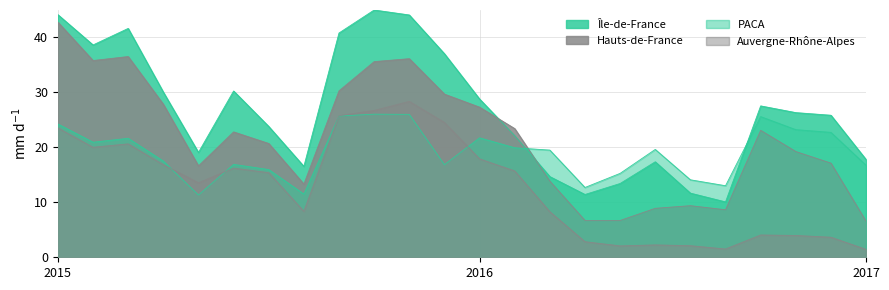

At which category does the chart reach its minimum across all series?

2017